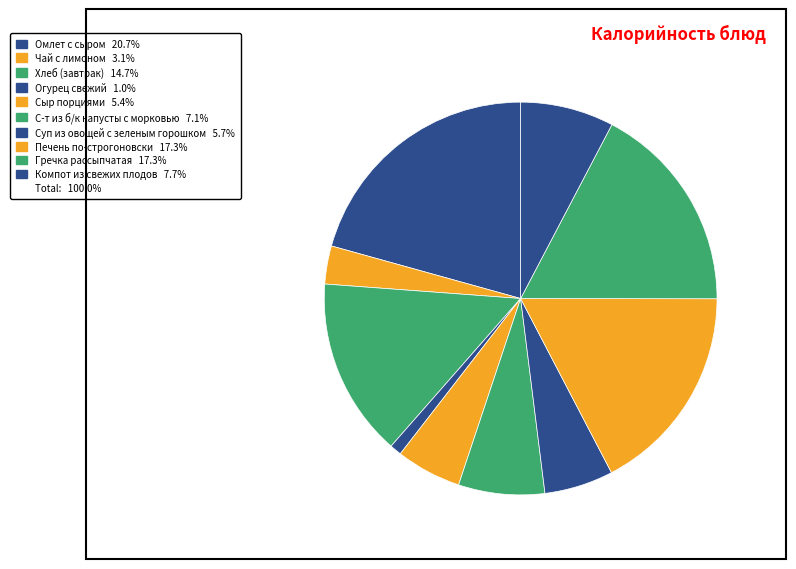

Which slice is the smallest?

Огурец свежий